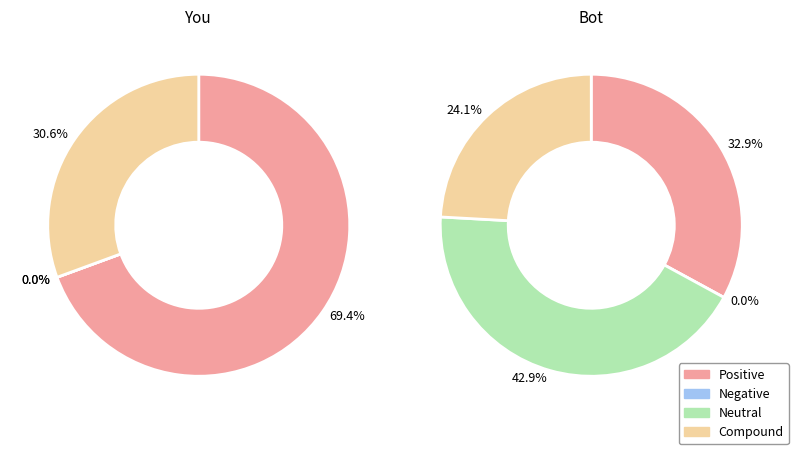

Rank the series at 0 from highest to lowest value.

Positive, Compound, Negative, Neutral